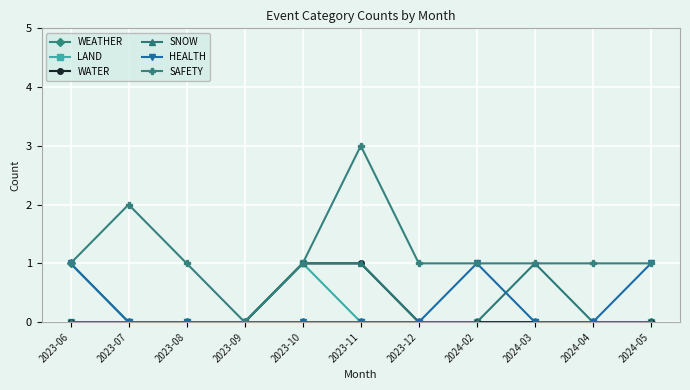

Reading right to left, transcribe all the data shown in this chart.

WEATHER: 2024-05=0	2024-04=0	2024-03=0	2024-02=0	2023-12=0	2023-11=0	2023-10=0	2023-09=0	2023-08=0	2023-07=0	2023-06=1
LAND: 2024-05=0	2024-04=0	2024-03=0	2024-02=0	2023-12=0	2023-11=0	2023-10=1	2023-09=0	2023-08=0	2023-07=0	2023-06=0
WATER: 2024-05=0	2024-04=0	2024-03=0	2024-02=0	2023-12=0	2023-11=1	2023-10=1	2023-09=0	2023-08=0	2023-07=0	2023-06=0
SNOW: 2024-05=0	2024-04=0	2024-03=1	2024-02=0	2023-12=0	2023-11=1	2023-10=1	2023-09=0	2023-08=0	2023-07=0	2023-06=0
HEALTH: 2024-05=1	2024-04=0	2024-03=0	2024-02=1	2023-12=0	2023-11=0	2023-10=0	2023-09=0	2023-08=0	2023-07=0	2023-06=1
SAFETY: 2024-05=1	2024-04=1	2024-03=1	2024-02=1	2023-12=1	2023-11=3	2023-10=1	2023-09=0	2023-08=1	2023-07=2	2023-06=1